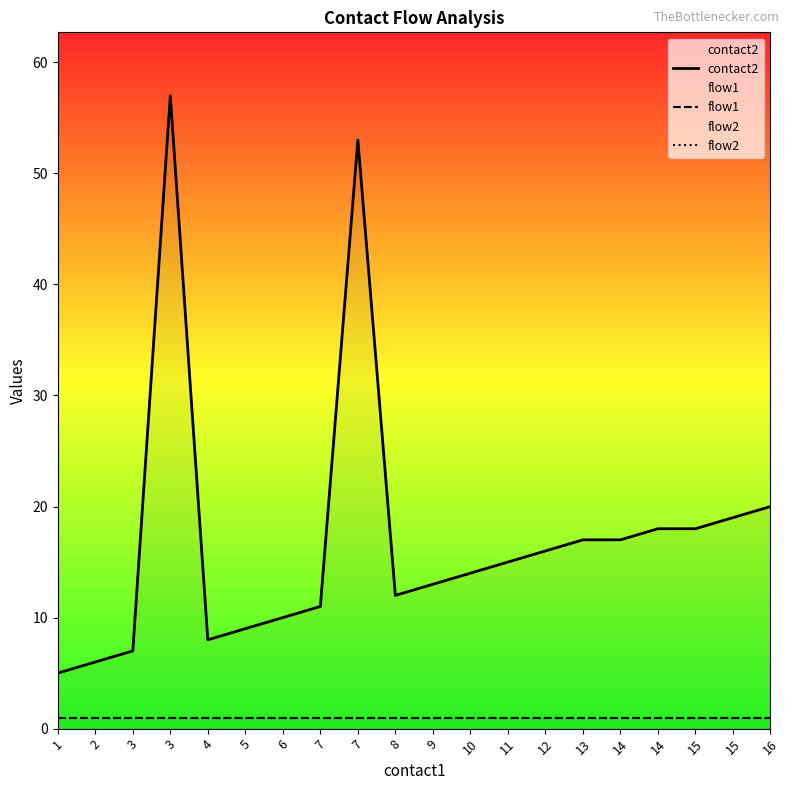

Which series has the largest total across all categories?

contact2